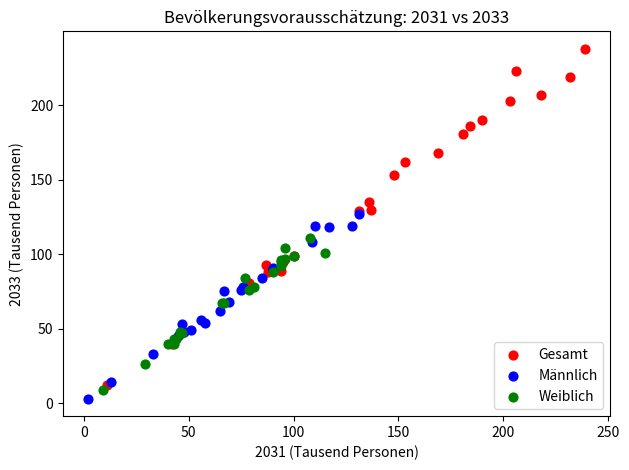

Which series has the largest Y range (max minus min)?

Gesamt